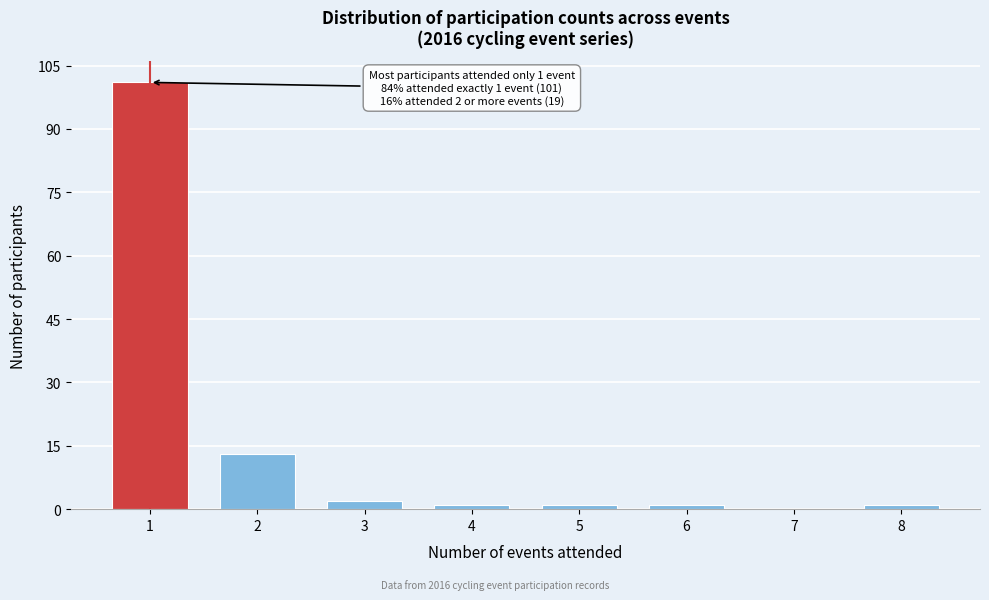

Which range on the x-axis has the tallest bar?

0.5 to 1.5